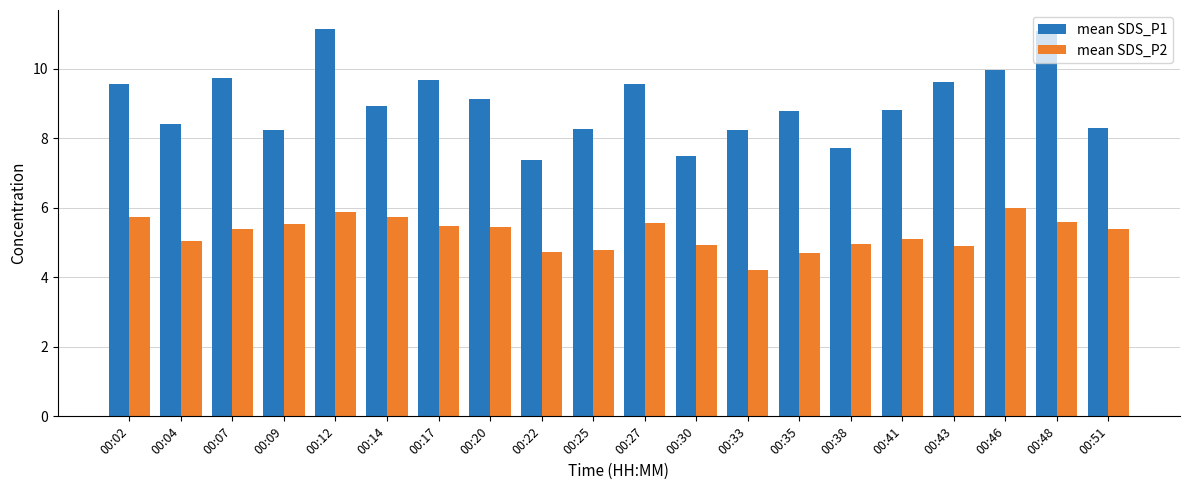

How many bars are there in total?

40